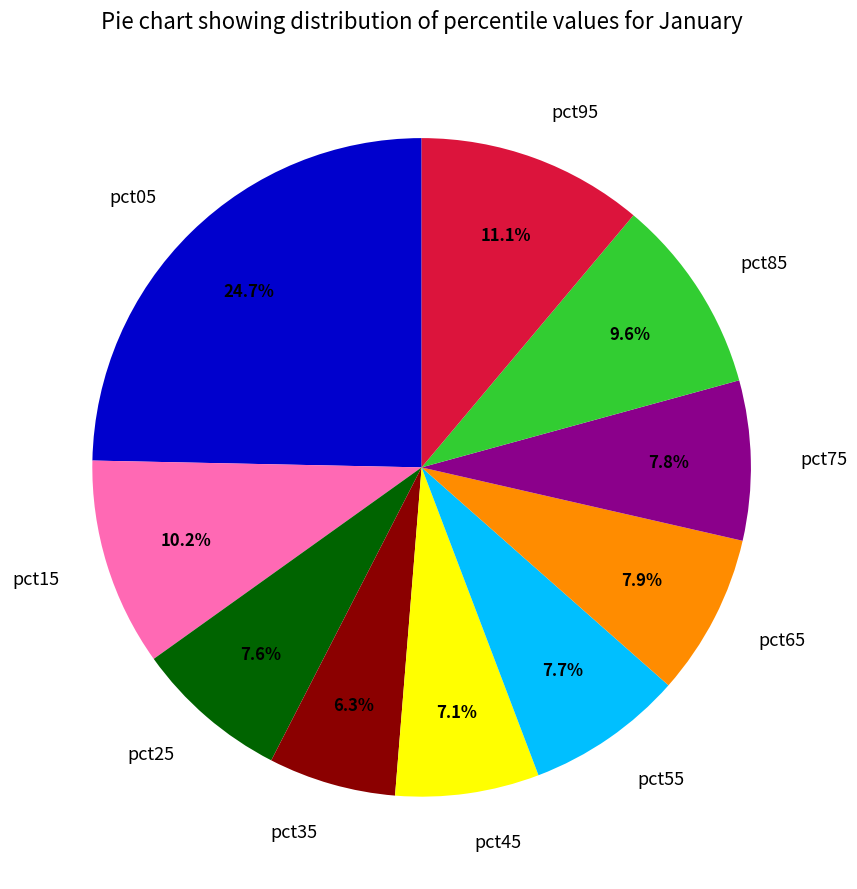

To the nearest percent, what percentage of the pie is pct25?

8%